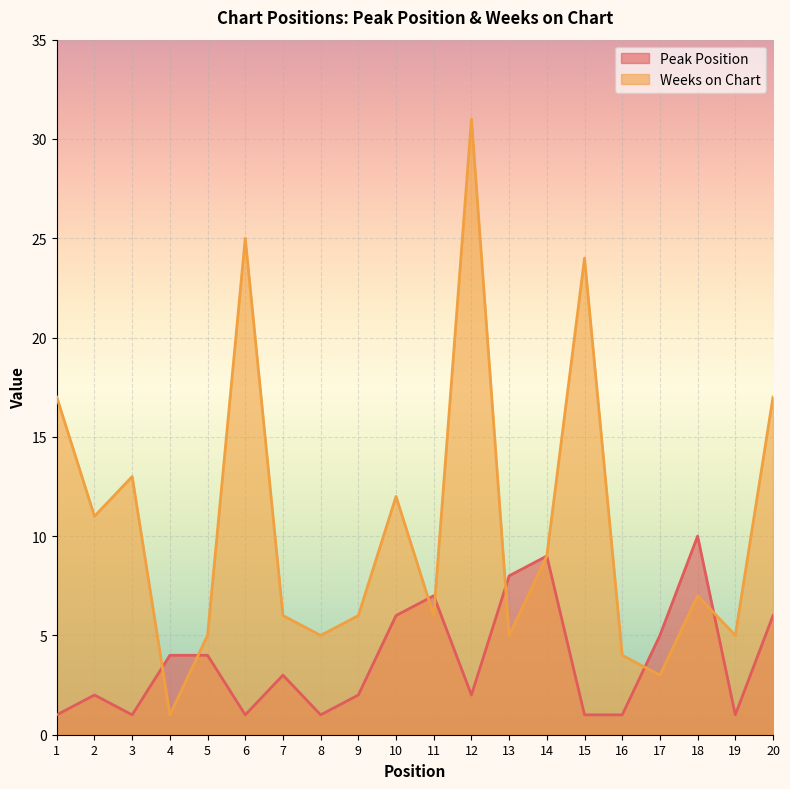

Where is the first local maximum for Peak Position?

2